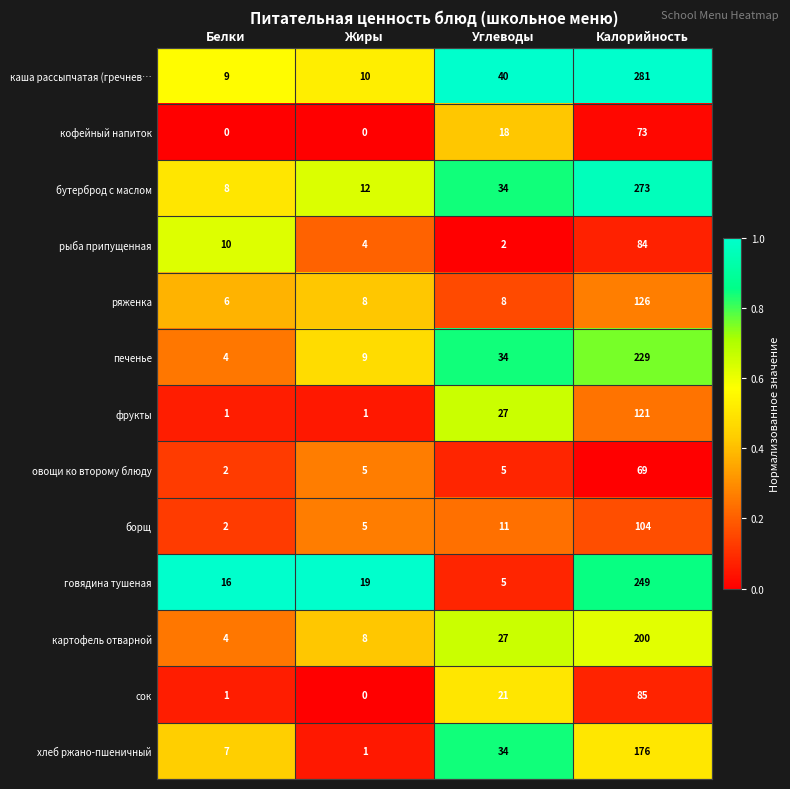

What is the total value across all series at Жиры?

82